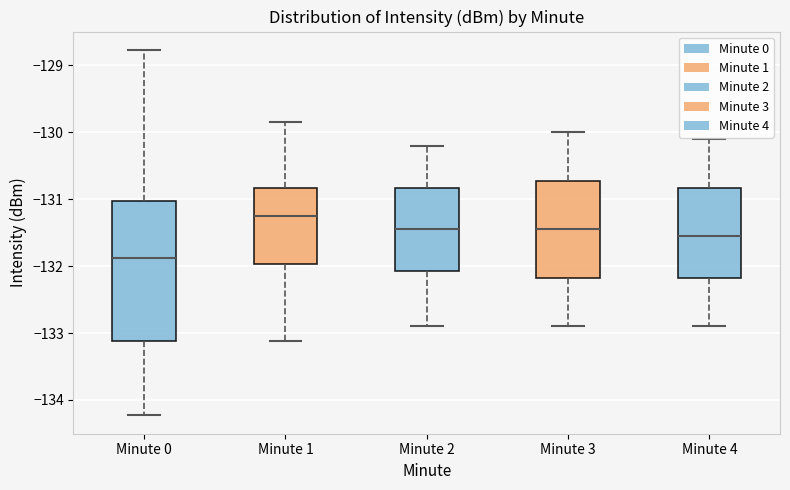

Where is the upper edge of the box for Minute 1 on the y-axis? The values are not printed on the chart, so give them approximately, as read against the axis.

-130.8